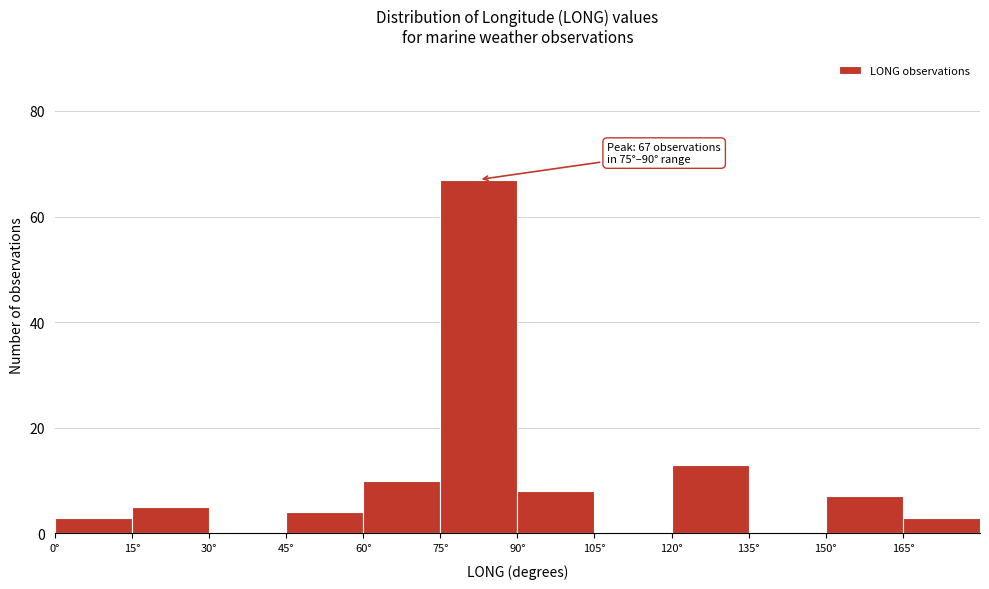

Over which range of the x-axis is the bar tallest?

75 to 90